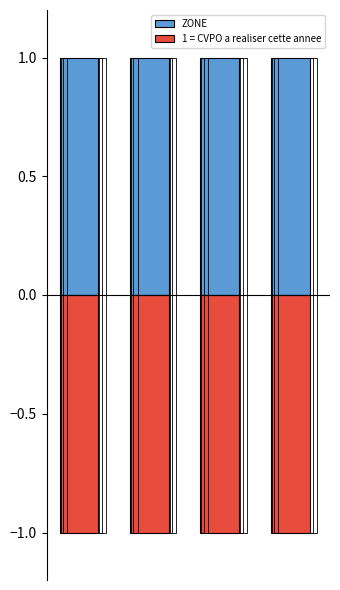

Is it true that 1 = CVPO a realiser cette annee equals 0 at 3?

False